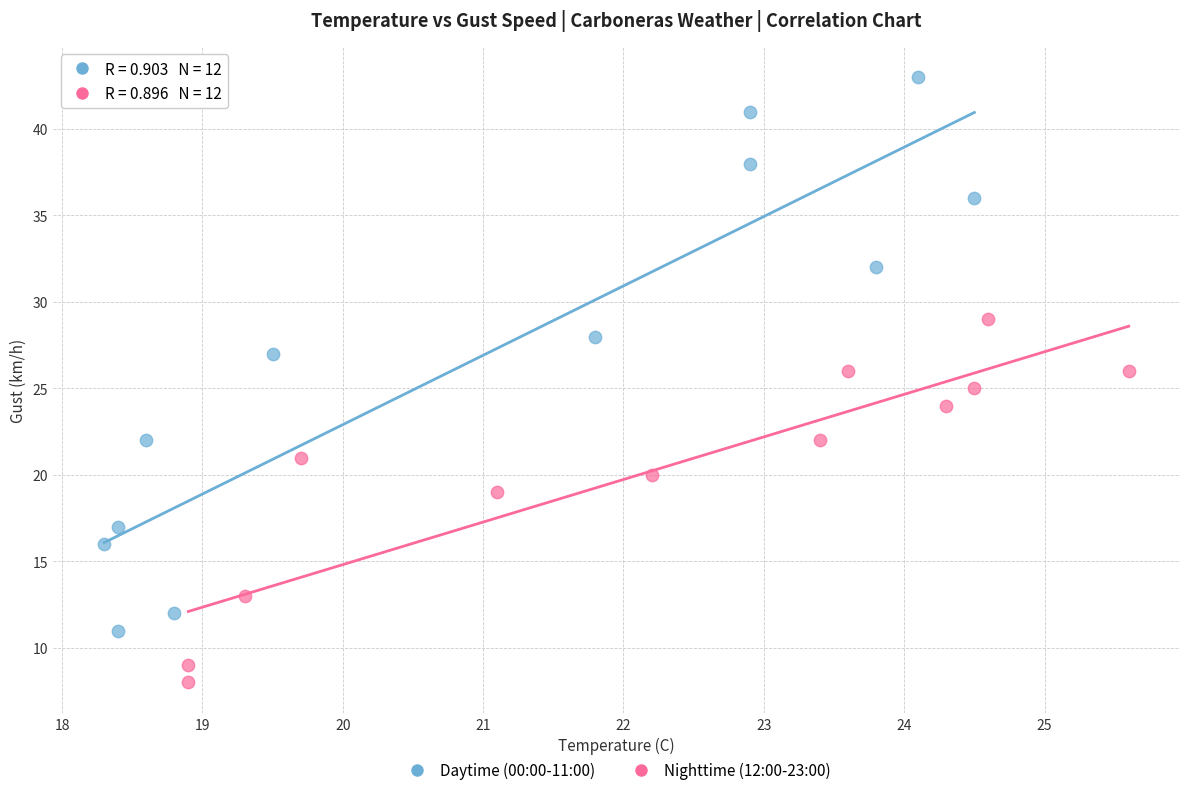

Which series reaches the maximum Y coordinate?

Daytime (00:00-11:00)